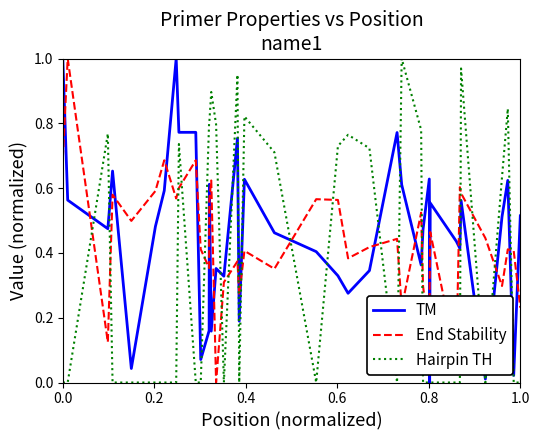

Rank the series by their average value, from highest to lowest.

TM, End Stability, Hairpin TH